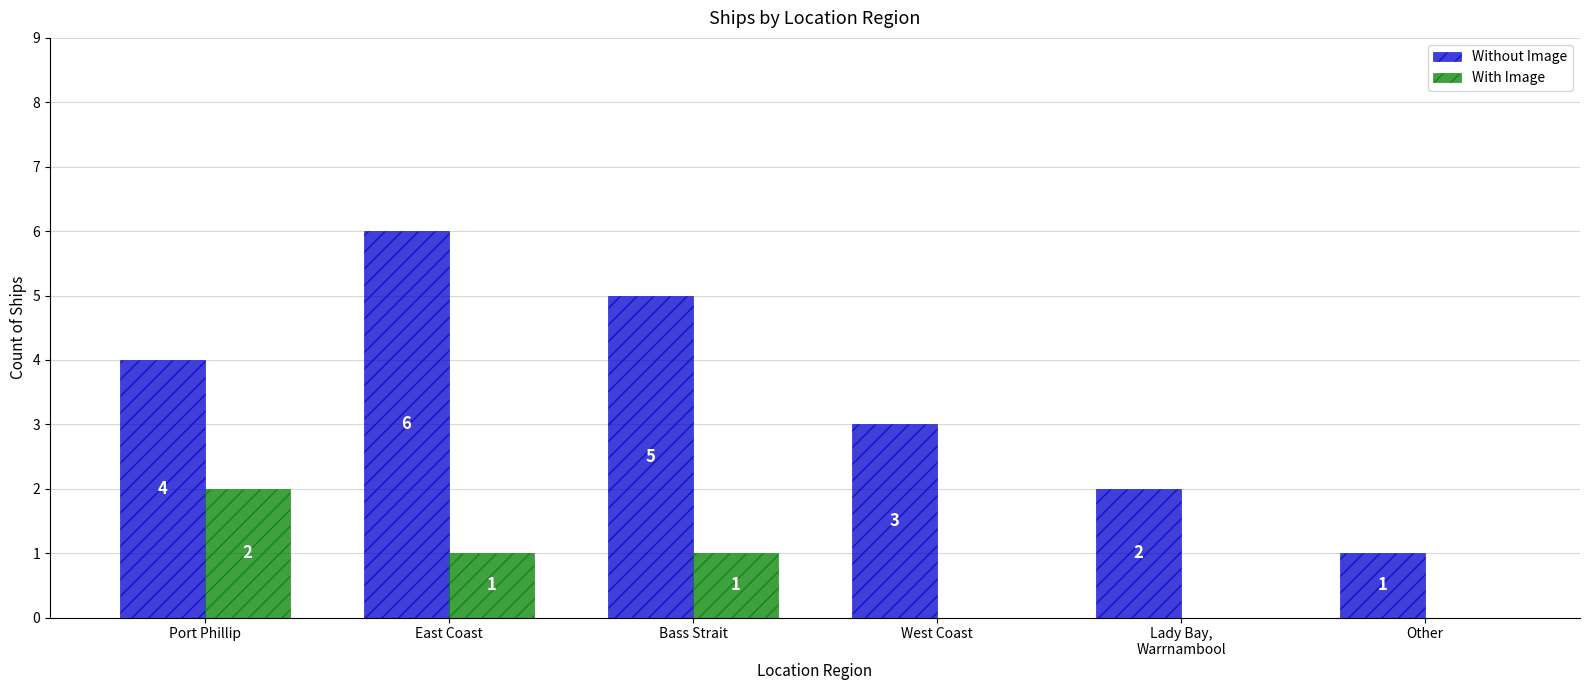

Reading left to right, transcribe all the data shown in this chart.

Without Image: 4	6	5	3	2	1
With Image: 2	1	1	0	0	0